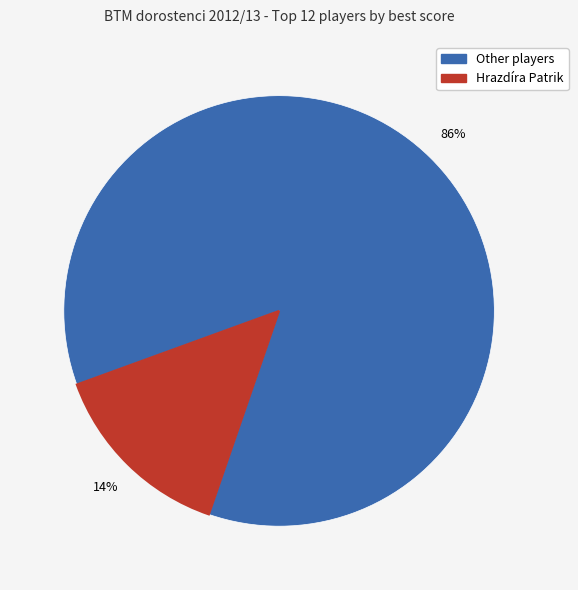

To the nearest percent, what is the average slice percentage?

50%